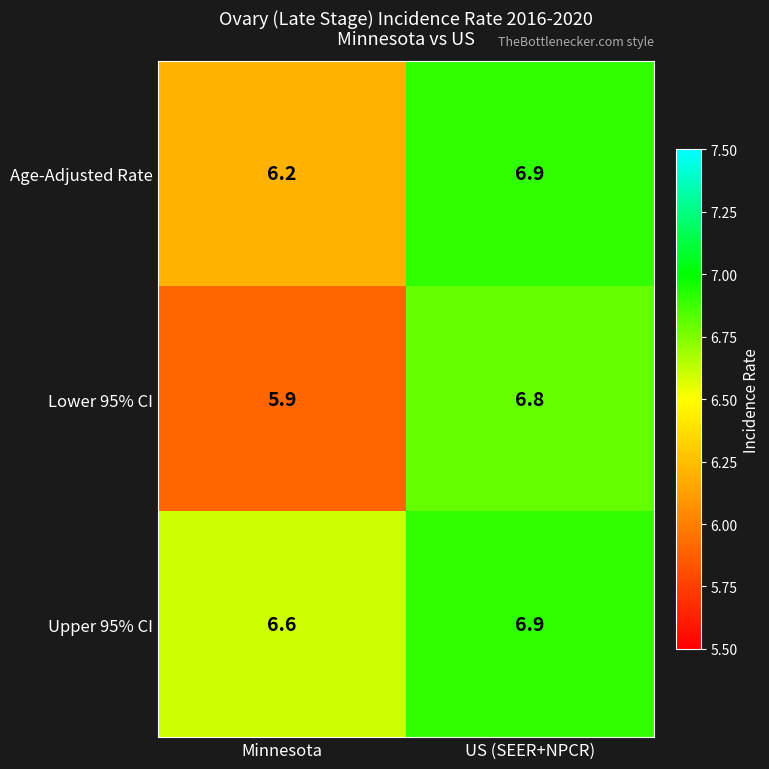

Rank the series by their average value, from lowest to highest.

Lower 95% CI, Age-Adjusted Rate, Upper 95% CI